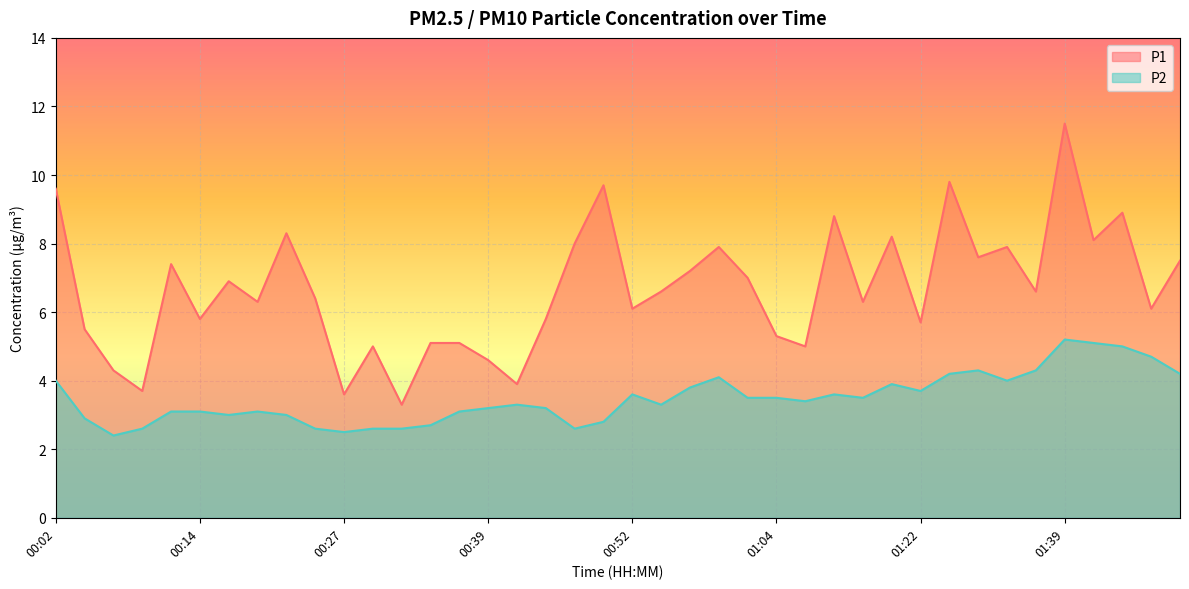

The value of P1 at 00:24 is 6.4. True or false?

True